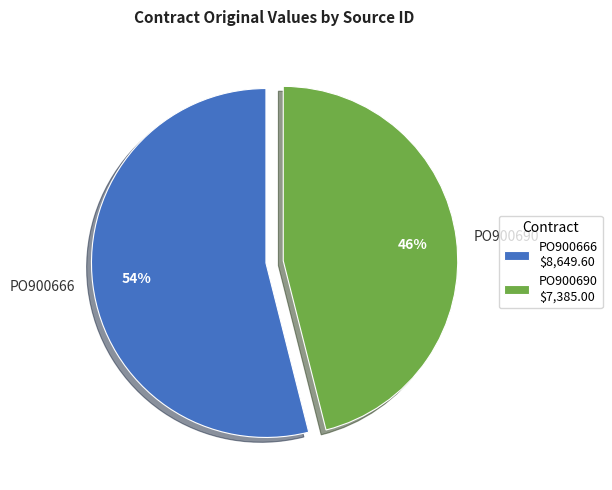

True or false: PO900666 accounts for 54% of the total.

True